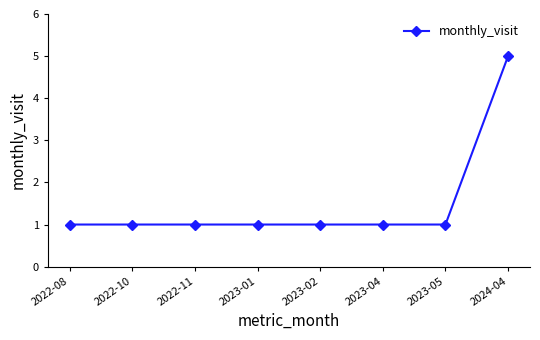

What is the label of the 6th point from the right?

2022-11